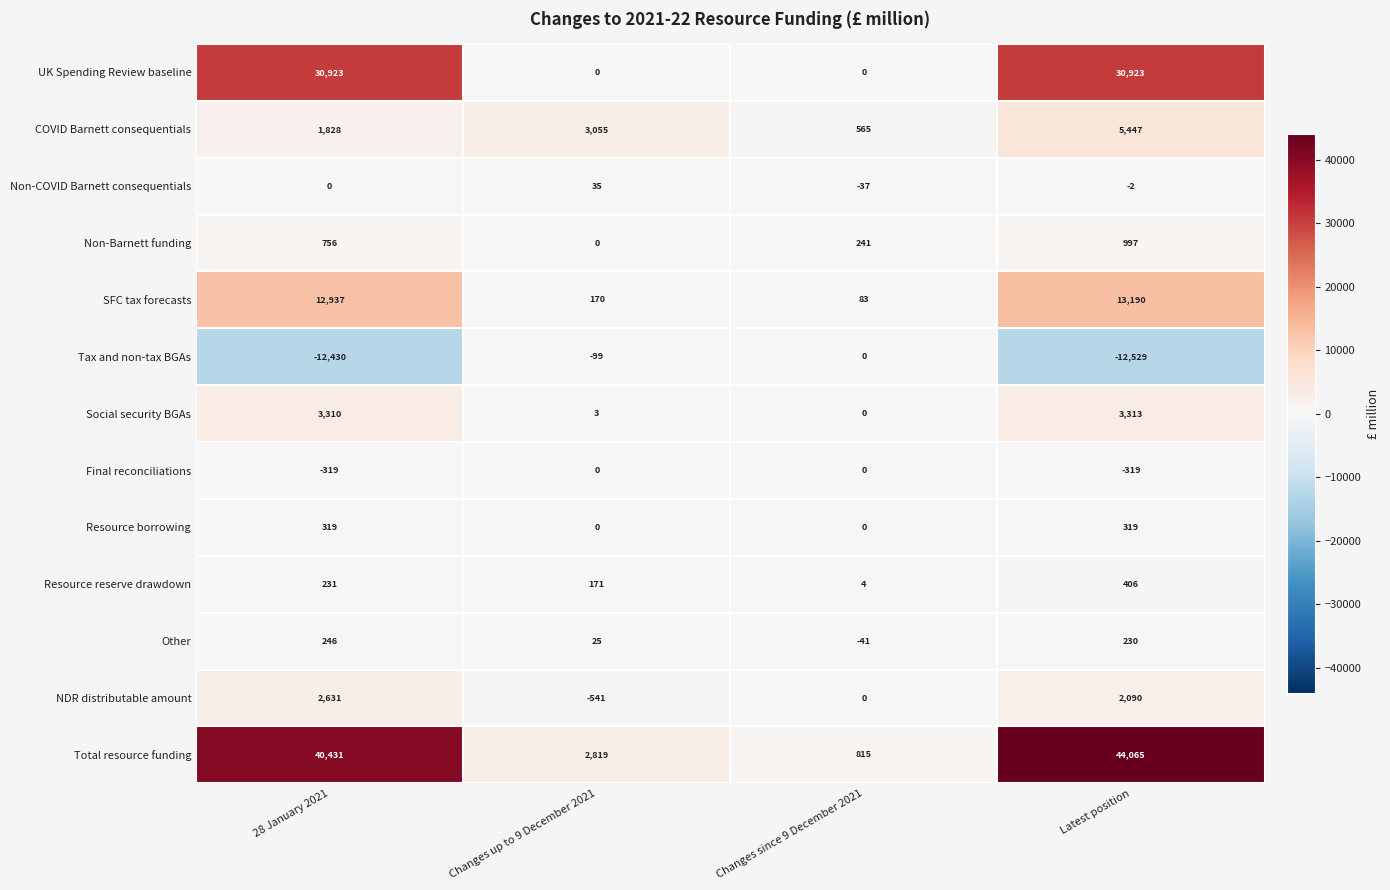

What is the greatest value displayed?

44065